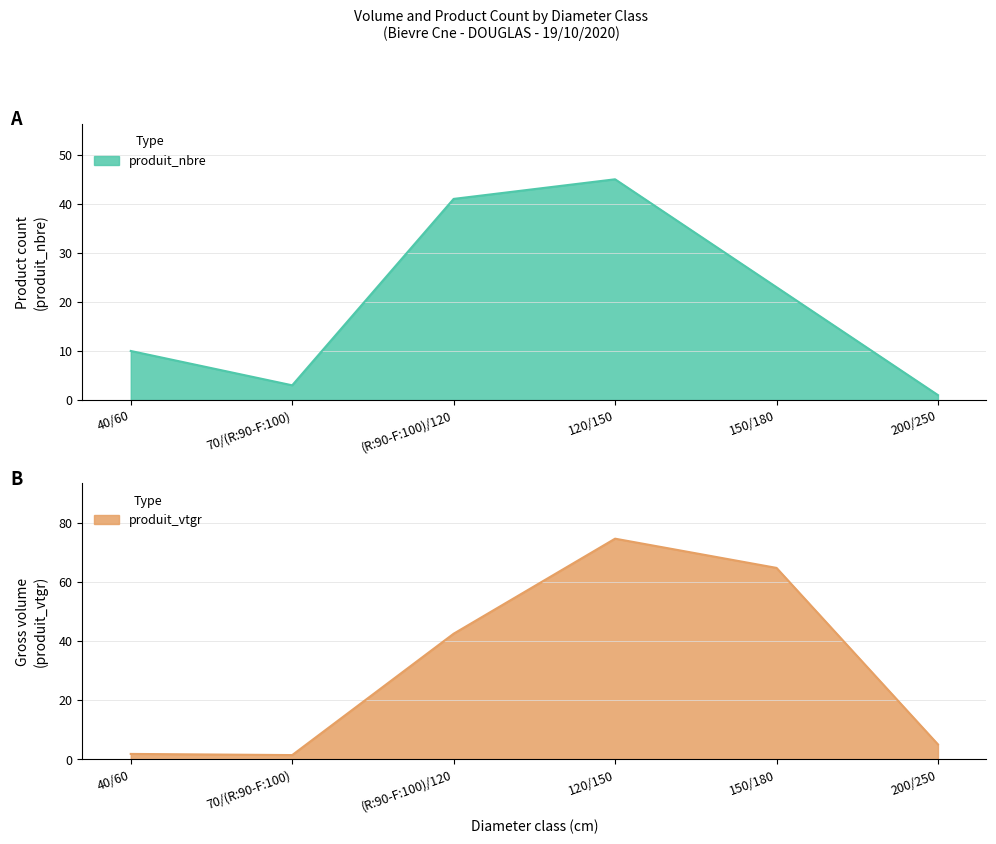

What is the minimum value shown in the chart?

1.0